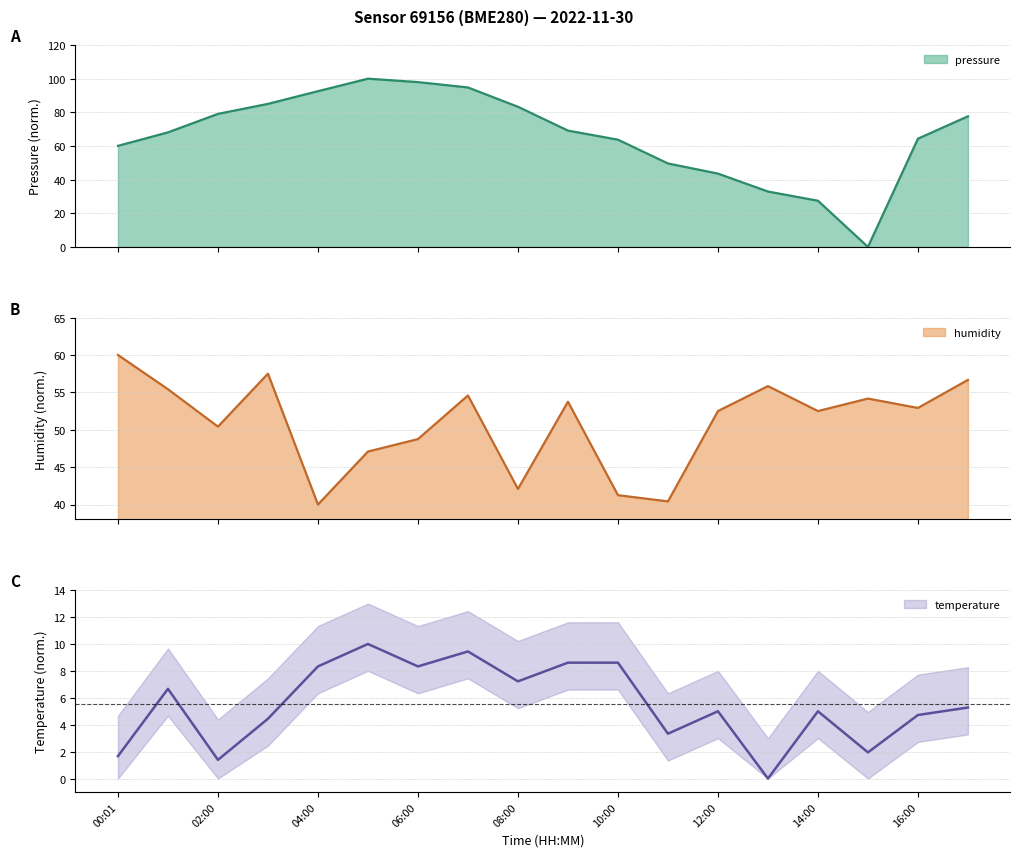

Reading left to right, what are all the values shown in this chart?

pressure: 60.1	68.1	79.1	85.0	92.6	100.0	98.0	94.8	83.3	69.1	63.7	49.6	43.6	32.9	27.4	0.0	64.3	77.6
humidity: 60.0	55.4	50.4	57.5	40.0	47.1	48.7	54.6	42.1	53.7	41.2	40.4	52.5	55.8	52.5	54.2	52.9	56.7
temperature: 1.7	6.7	1.4	4.4	8.3	10.0	8.3	9.4	7.2	8.6	8.6	3.3	5.0	0.0	5.0	1.9	4.7	5.3